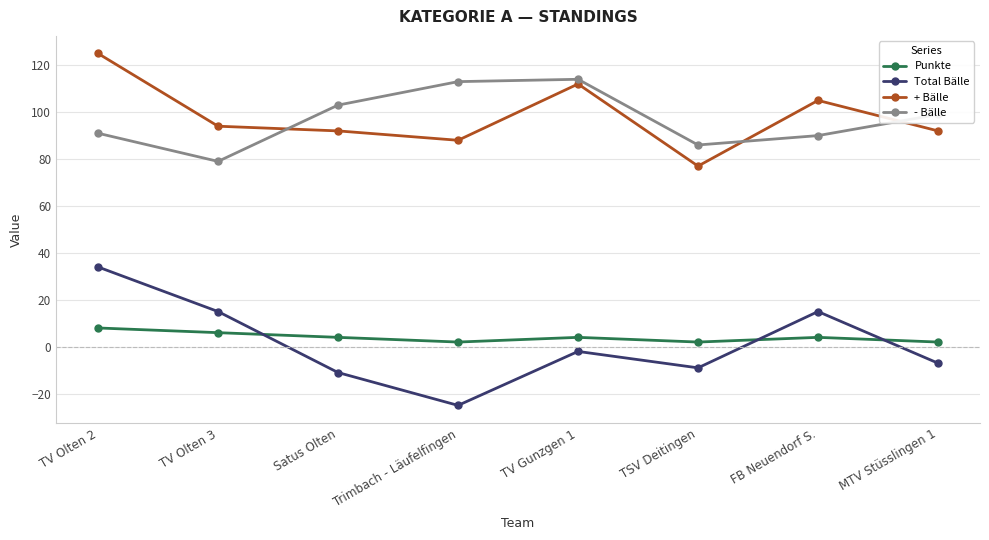

How many lines are shown in the chart?

4